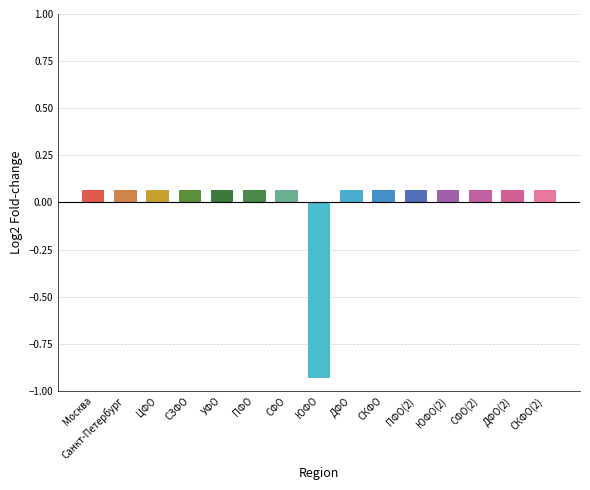

How many values exceed 0?

14